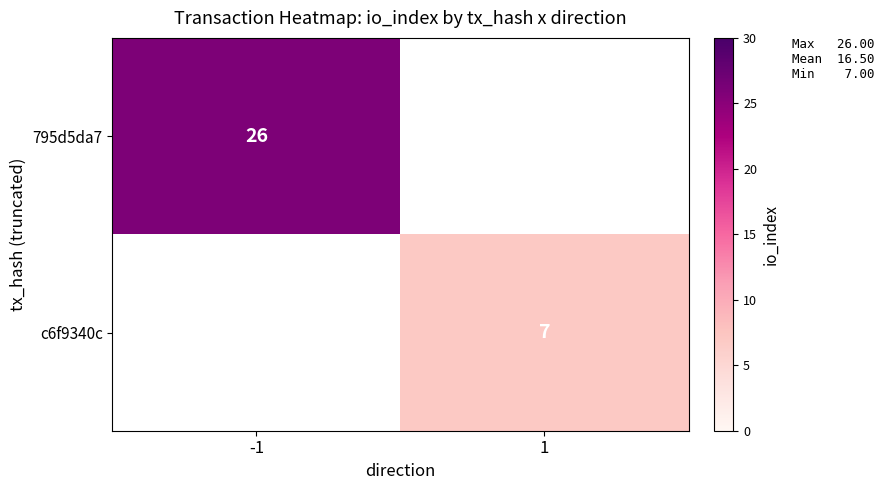

True or false: 795d5da7 has a value of 26 at -1.

True